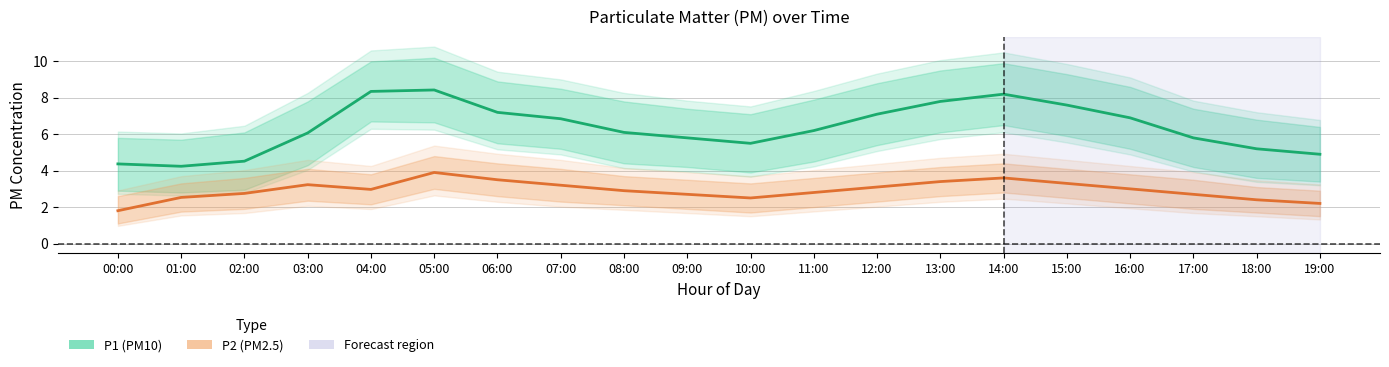

List the labels in order of P2 value, smallest first.

00:00, 19:00, 18:00, 10:00, 01:00, 09:00, 17:00, 02:00, 11:00, 08:00, 04:00, 16:00, 12:00, 07:00, 03:00, 15:00, 13:00, 06:00, 14:00, 05:00